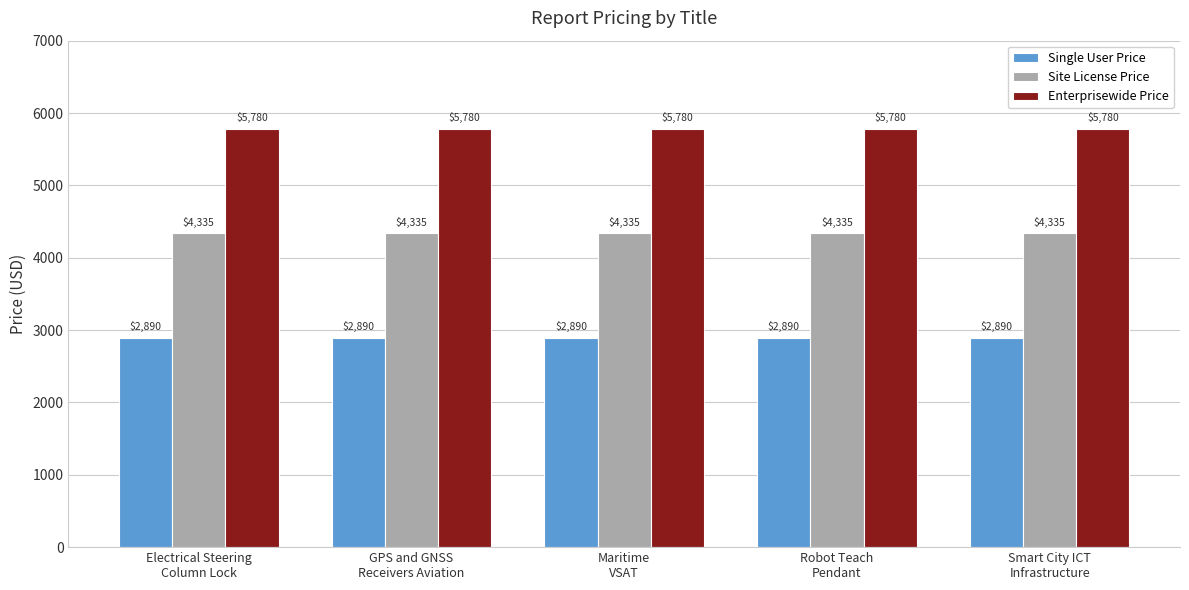

Reading left to right, extract all data points from this chart.

Single User Price: 2890	2890	2890	2890	2890
Site License Price: 4335	4335	4335	4335	4335
Enterprisewide Price: 5780	5780	5780	5780	5780